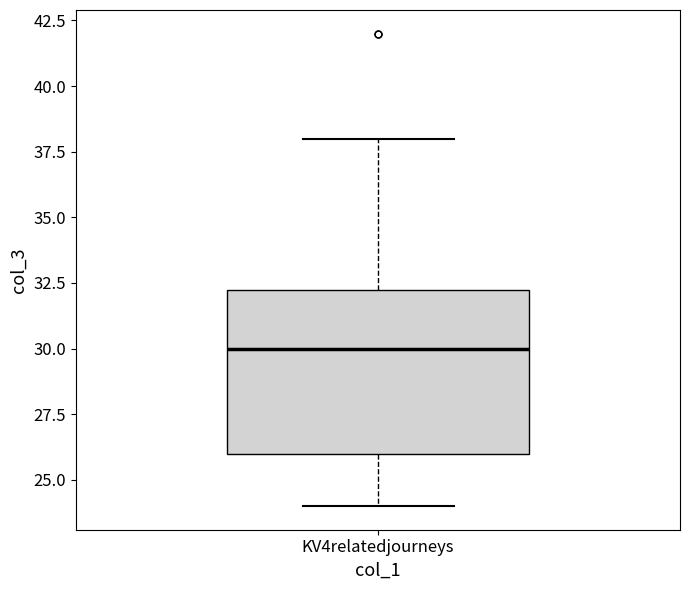

Read this box plot against the y-axis: the position of the median line, the range covered by the box, and the ends of both whiskers. The values are not printed on the chart, so give them approximately, as read against the axis.

median 30.0, box 26.0 to 32.5, whiskers 24.0 to 38.0